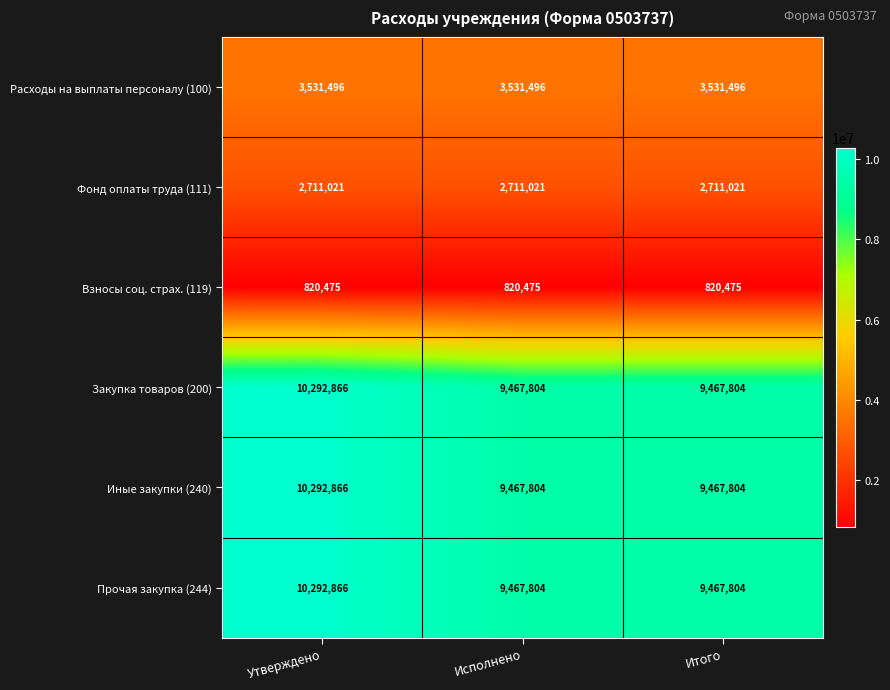

What is the sum of all Фонд оплаты труда (111) values?

8133063